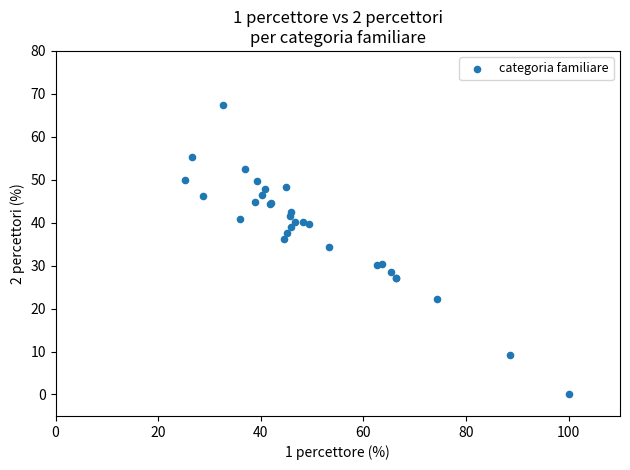

What Y value in the scatter plot is closest to 33?

34.3